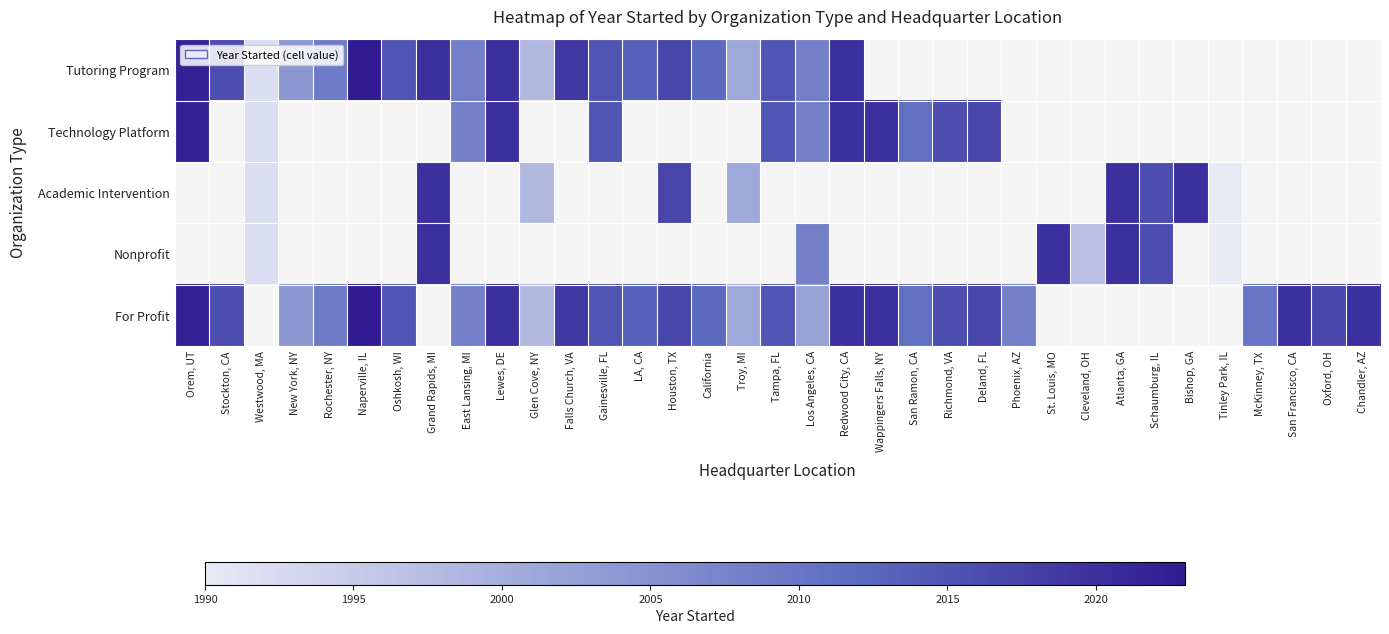

Which label corresponds to the largest value in the chart?

Naperville, IL